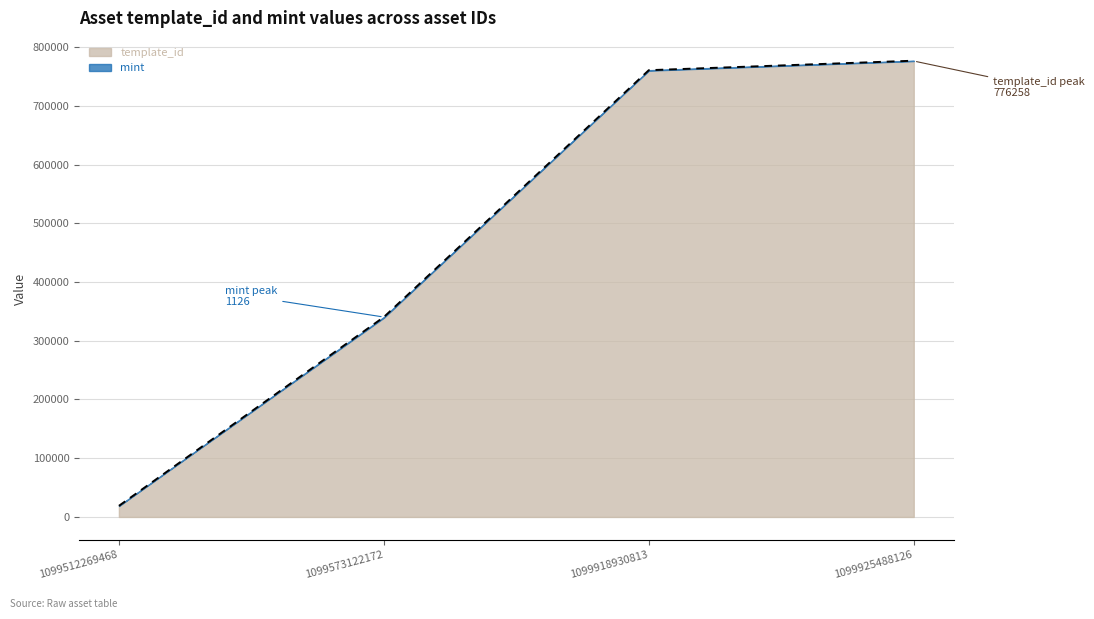

What is the sum of all values?

1896733